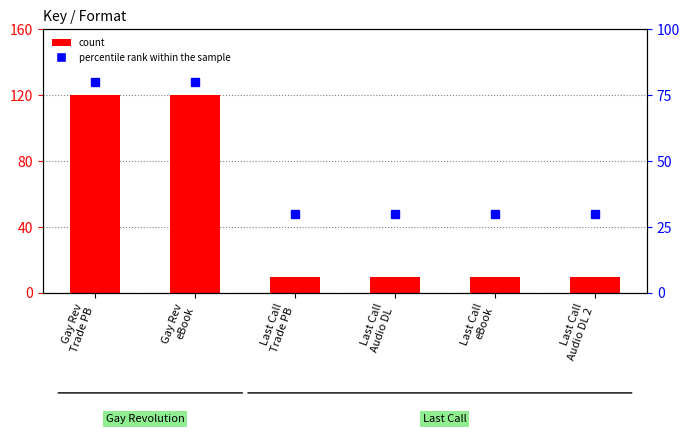

Does the chart contain any negative values?

No